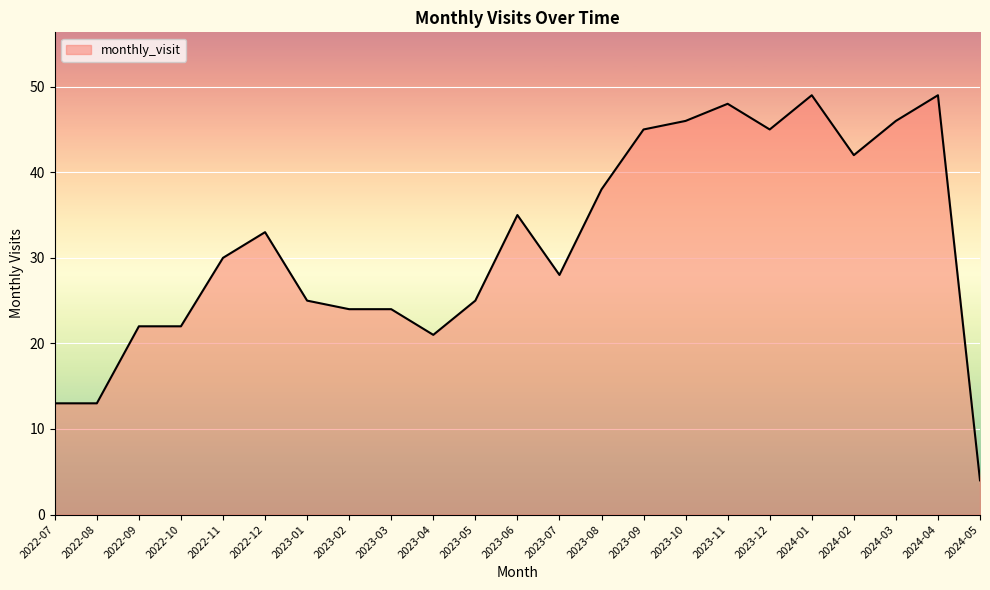

What is the difference between the maximum and minimum values?

45